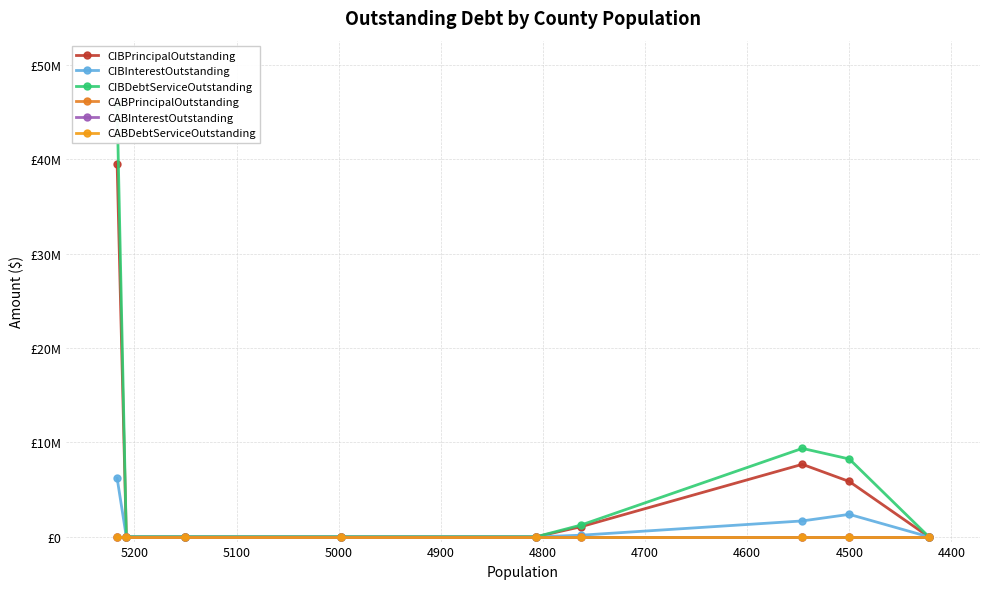

Which series has the largest range (max minus min)?

CIBDebtServiceOutstanding